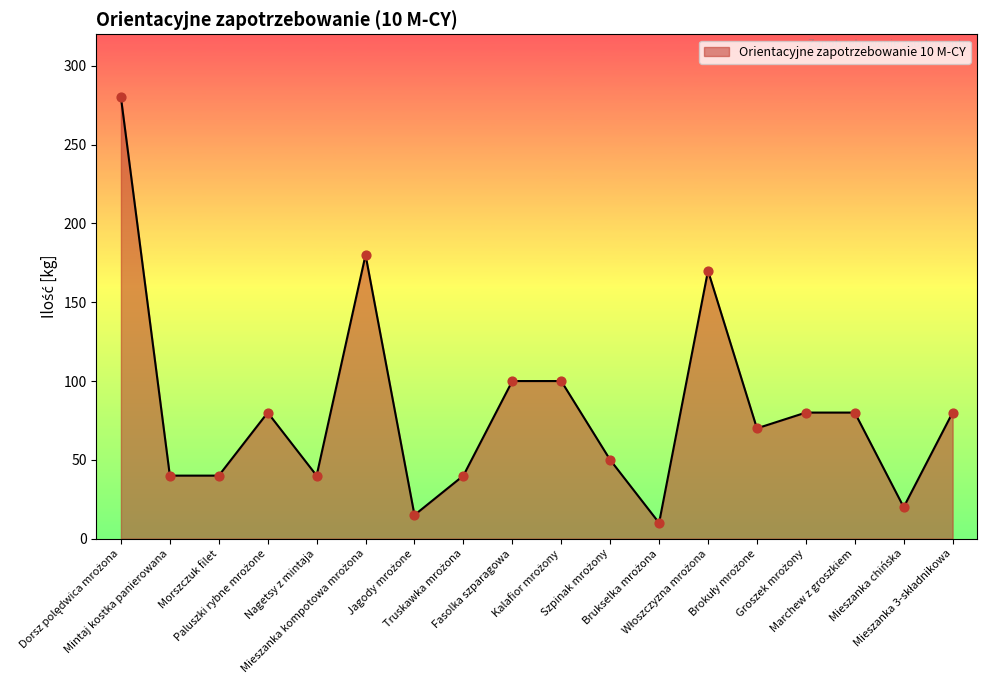

What is the maximum value shown in the chart?

280